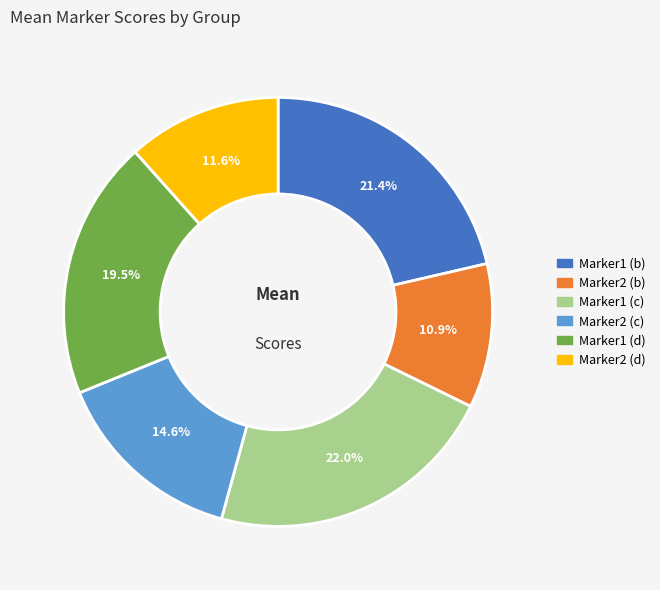

Does any single category account for the majority?

No